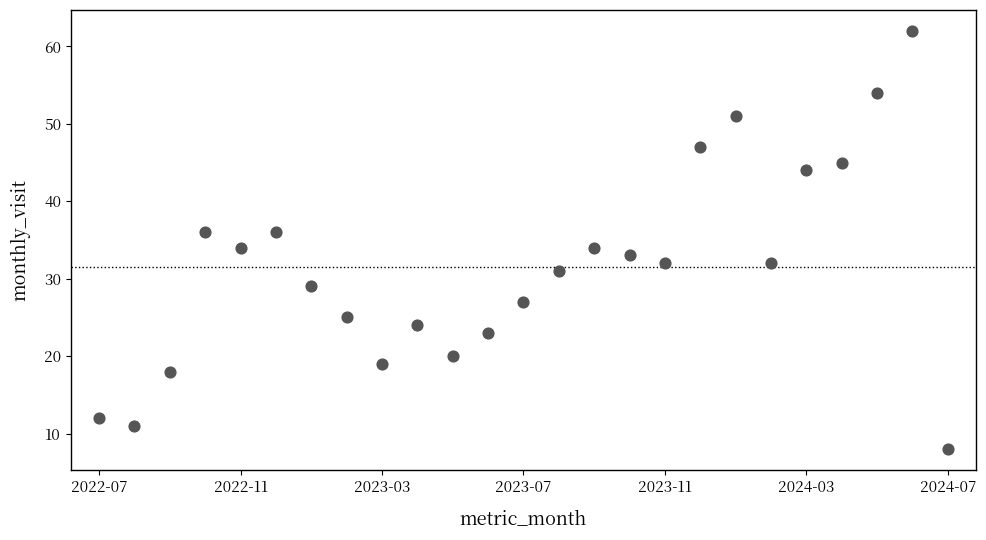

What is the range of Y values (max minus min)?

54